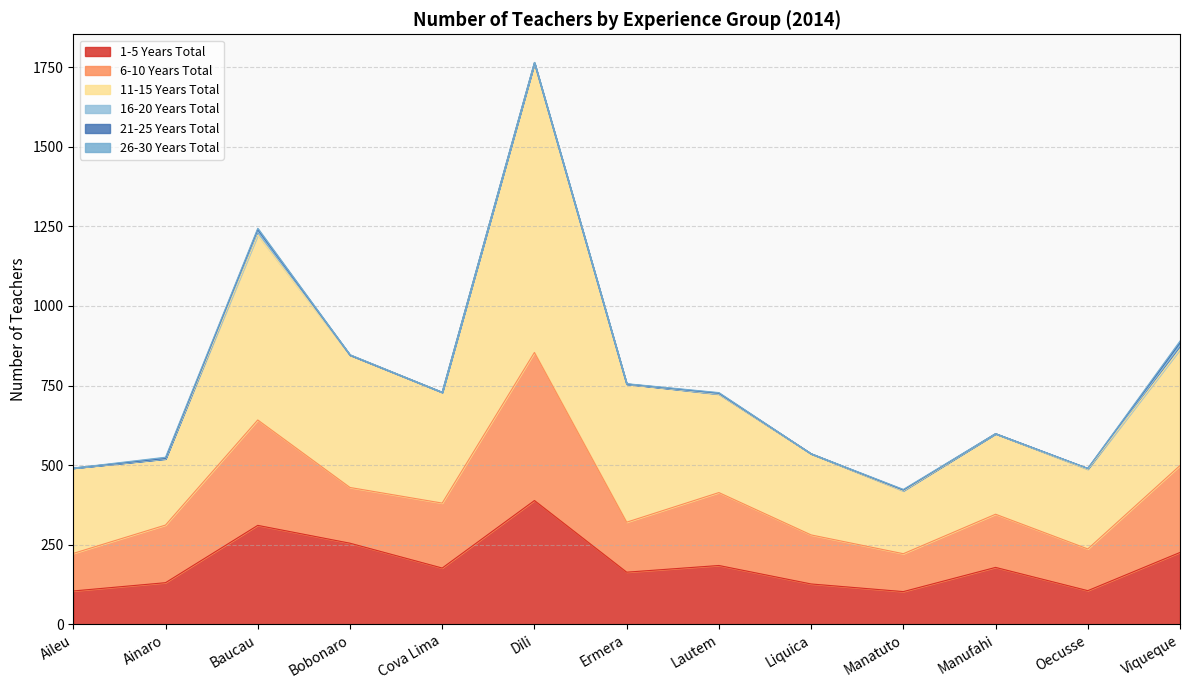

At which label does 11-15 Years Total reach its peak?

Dili